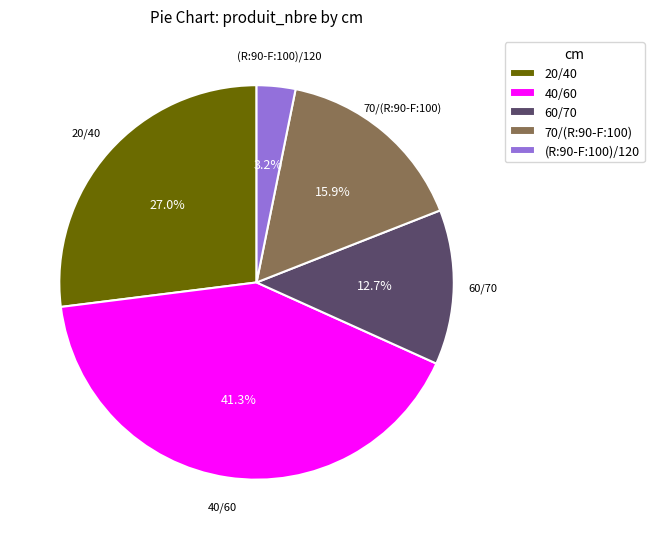

Does any single category account for the majority?

No